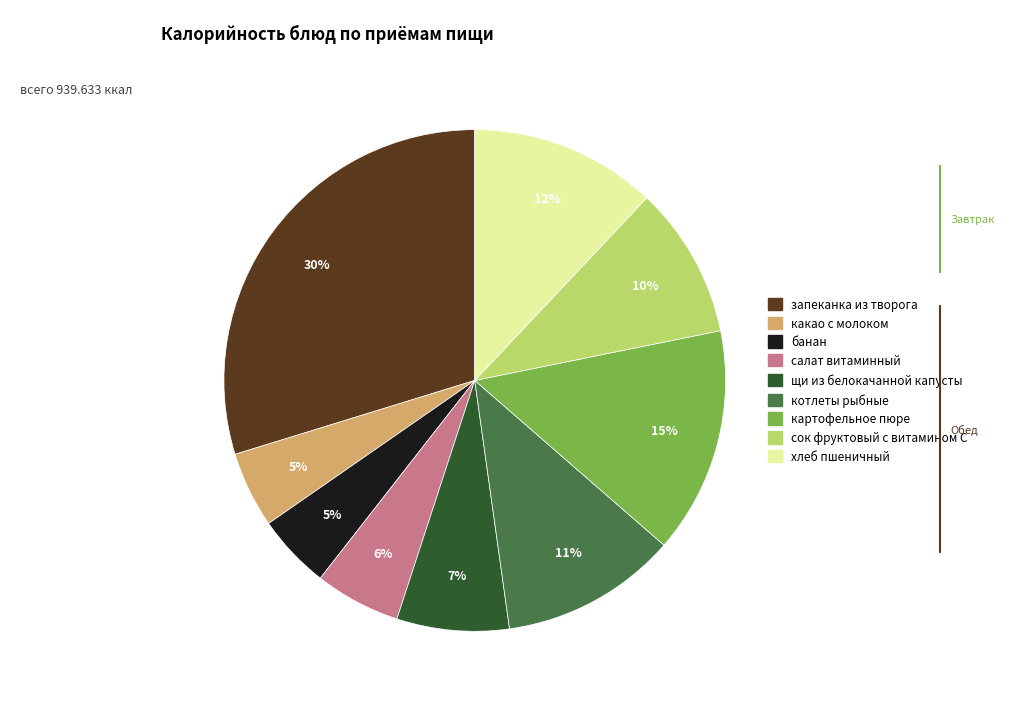

Does банан represent more than half of the total?

No